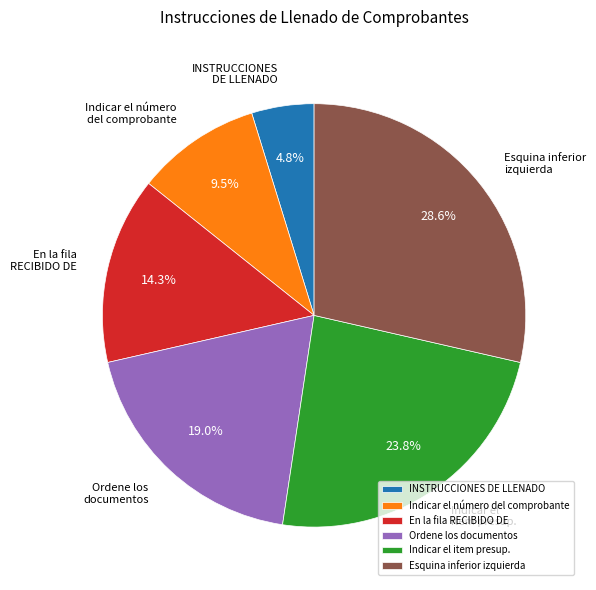

Which category has the smallest portion of the pie?

INSTRUCCIONES DE LLENADO